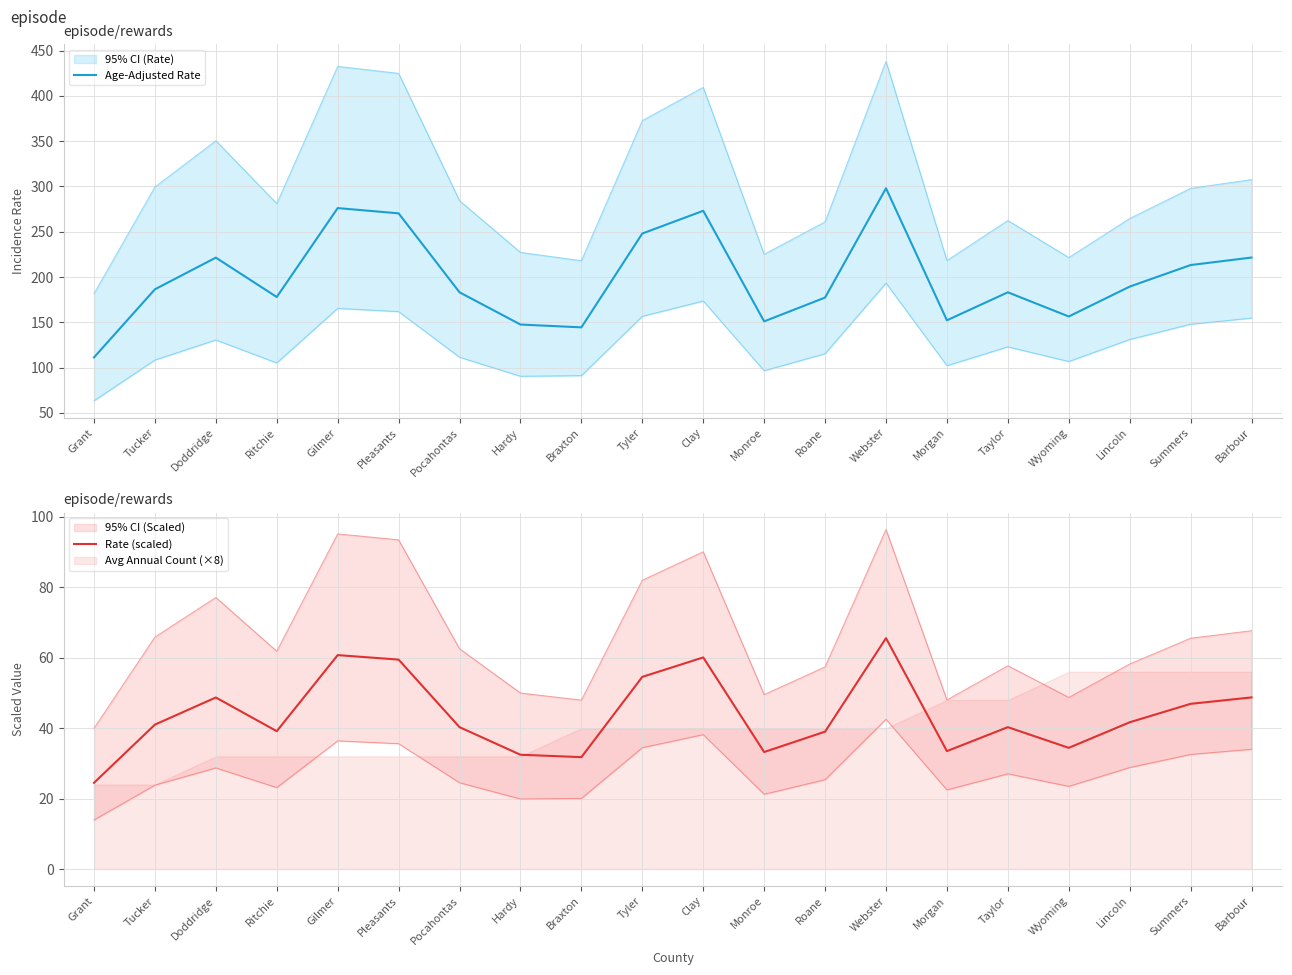

At which label is Age-Adjusted Rate closest to 204?

Summers